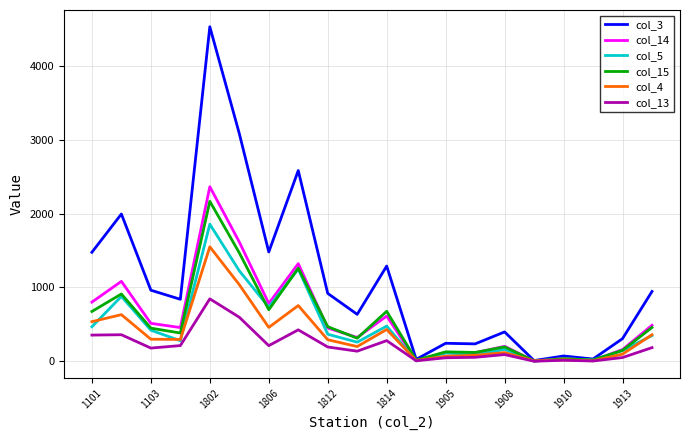

What is the average value of the col_14 series?

574